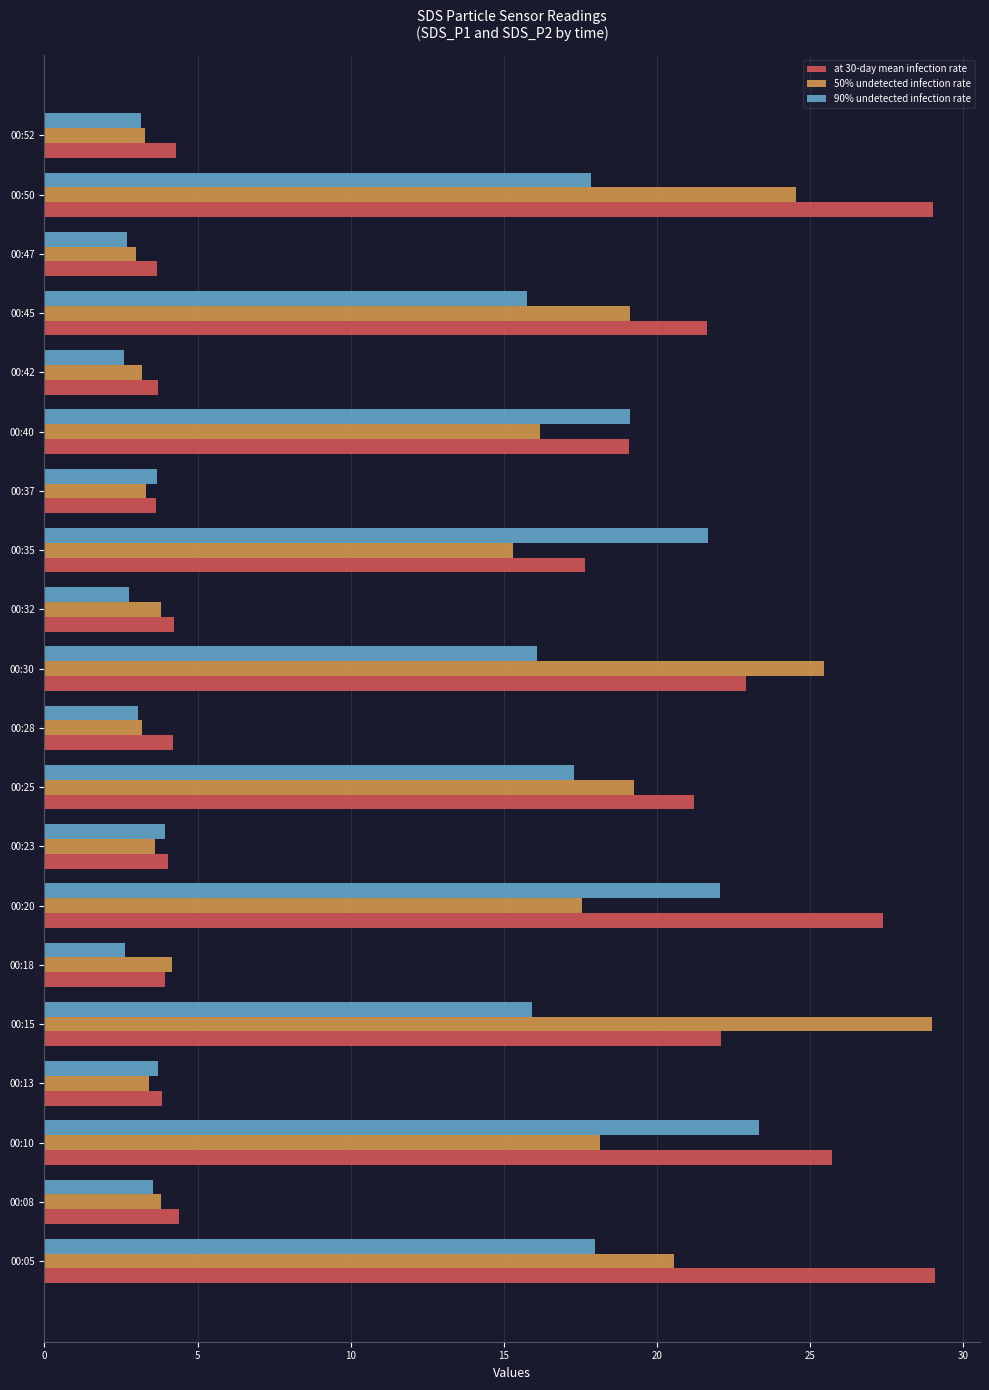

What is the minimum value for 90% undetected infection rate?

2.6